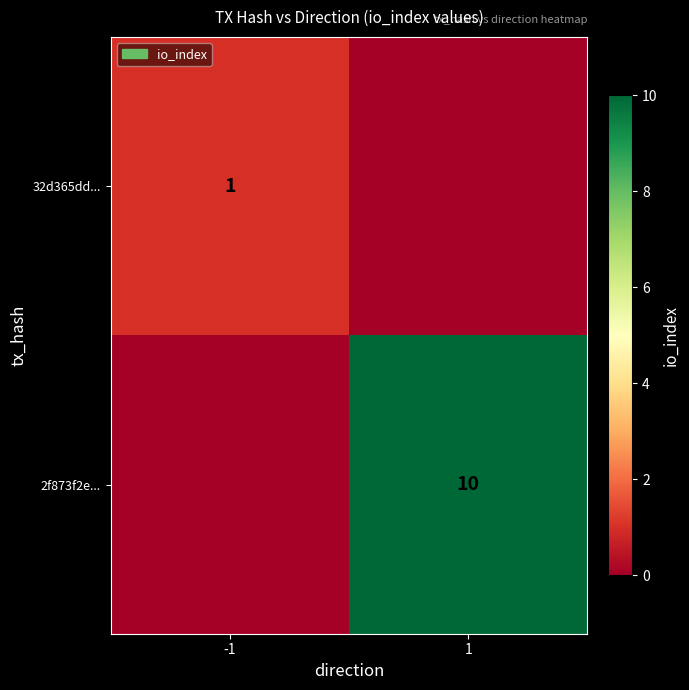

Is the value of 32d365dd... at -1 greater than the value of 2f873f2e... at 1?

No